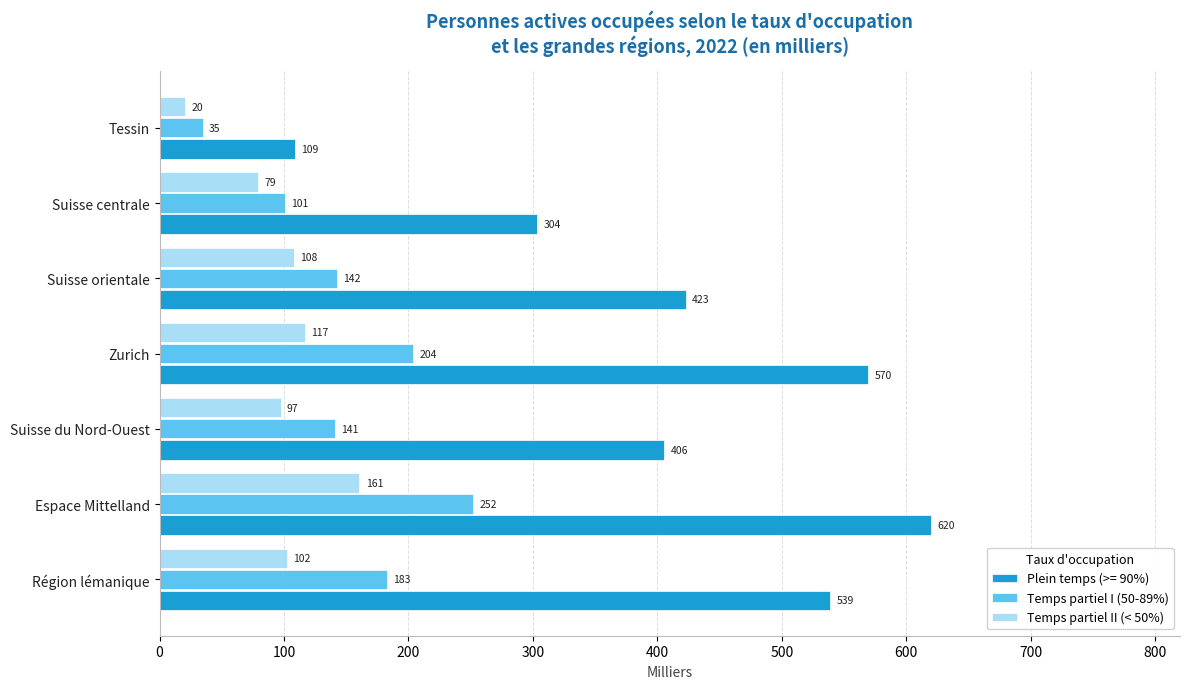

Which series has the largest total across all categories?

Plein temps (>= 90%)